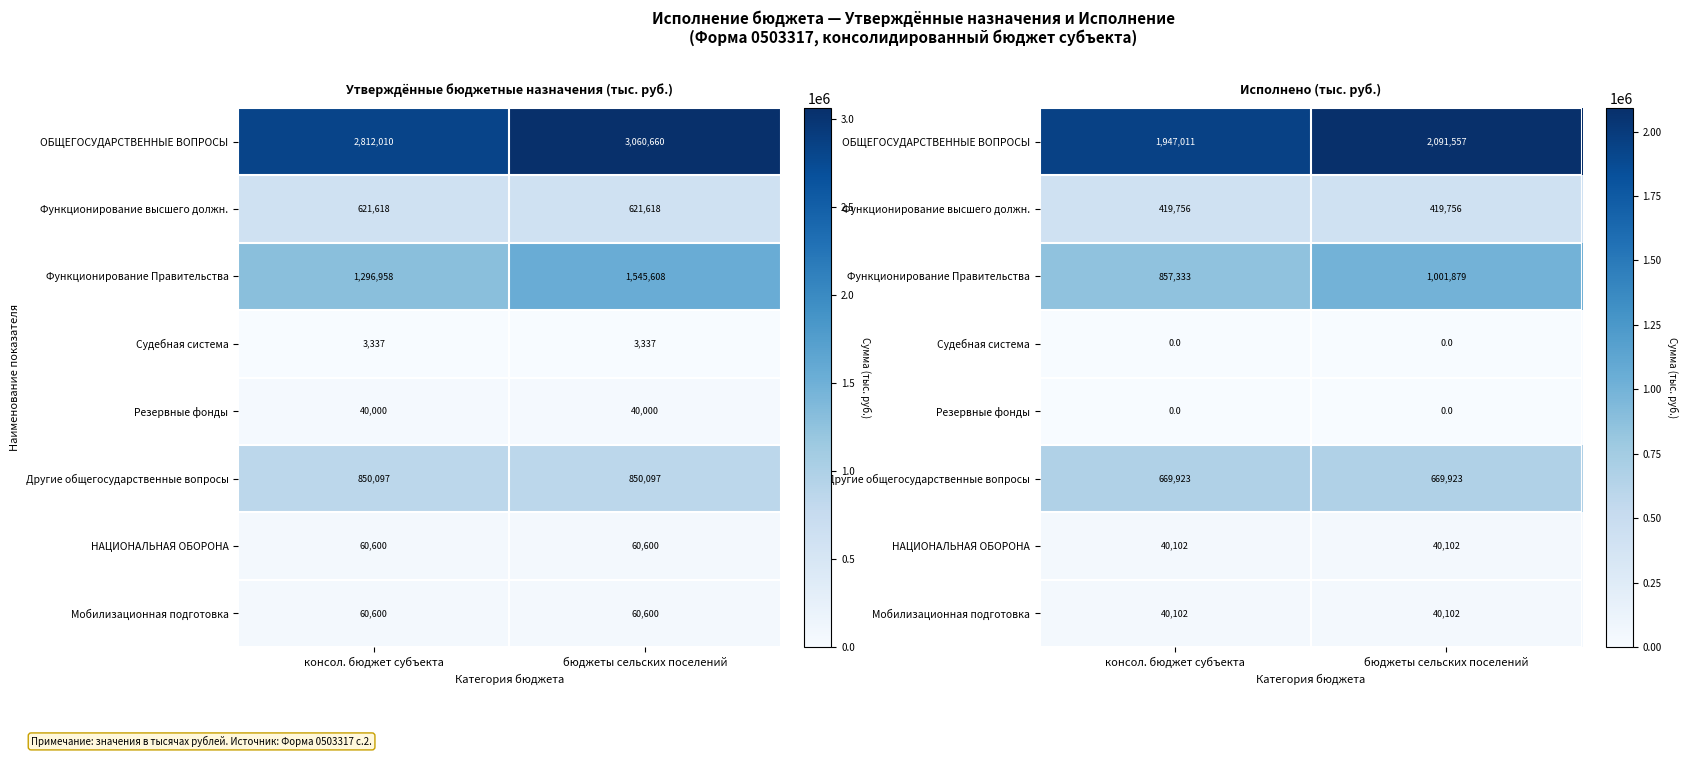

What is the average value of the Функционирование высшего должн. series?

419755.6